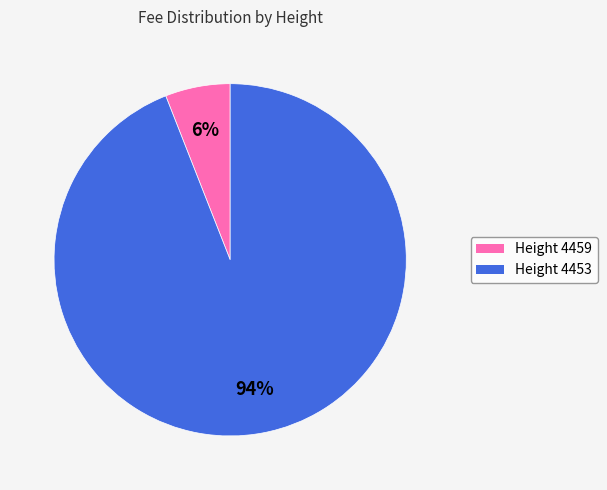

Which has a higher value, Height 4459 or Height 4453?

Height 4453